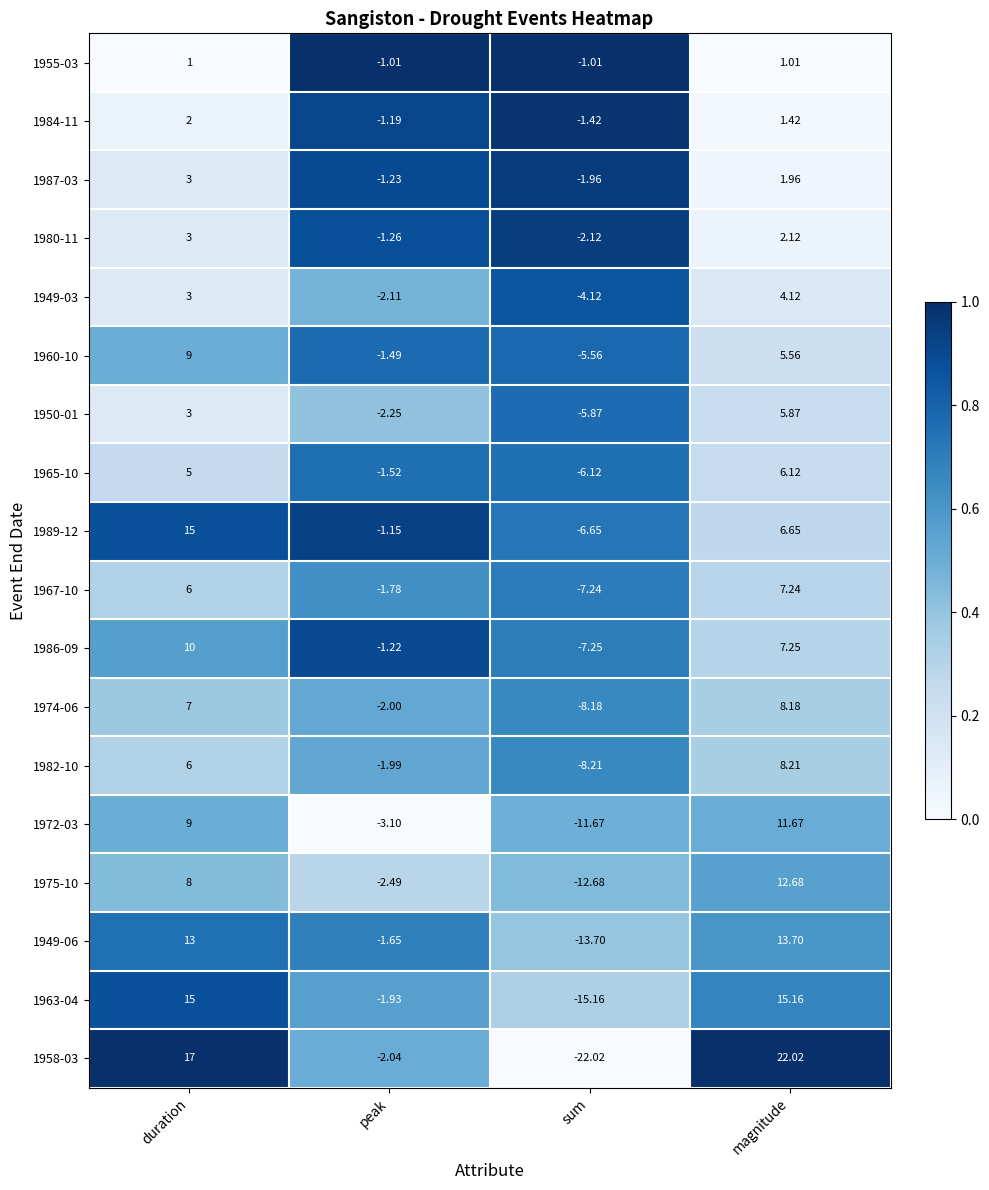

At which category is the sum across all series the highest?

magnitude